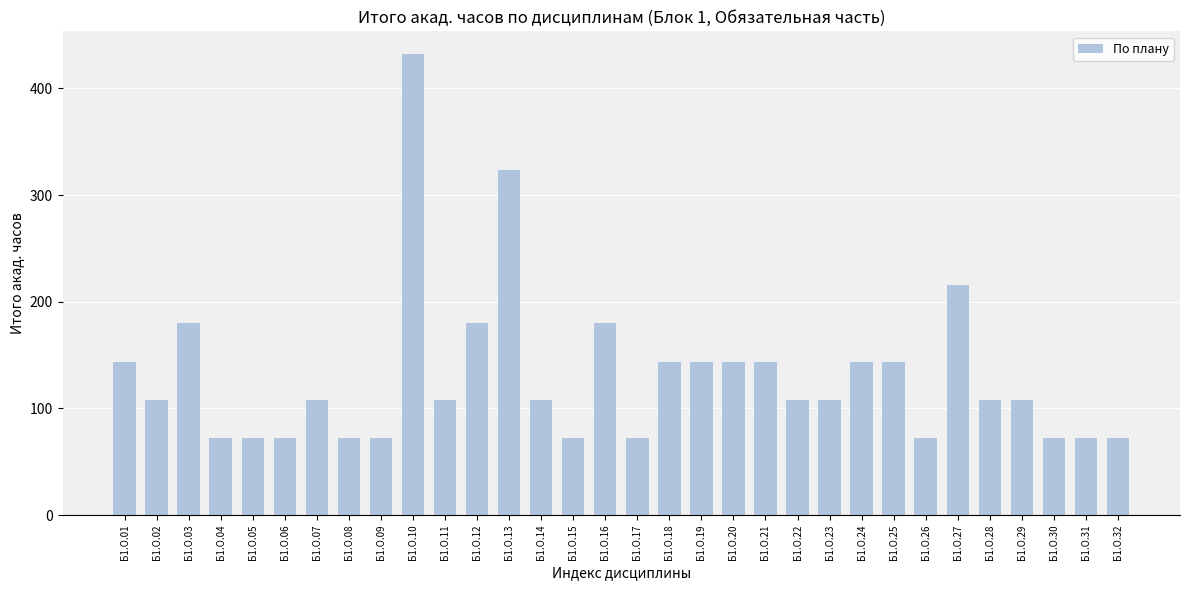

What is the value of the 2nd bar from the left?

108